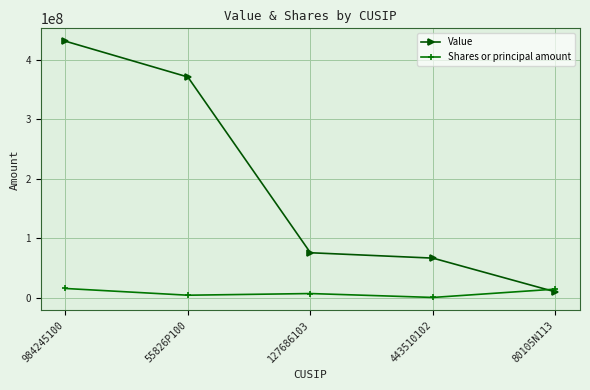

How many intersections are there between Shares or principal amount and Value?

1